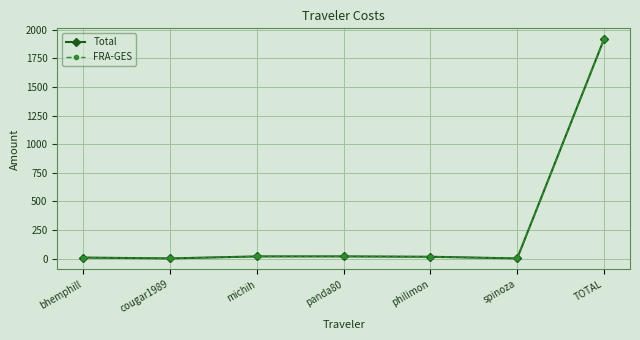

What is the total value across all series at spinoza?

2.6